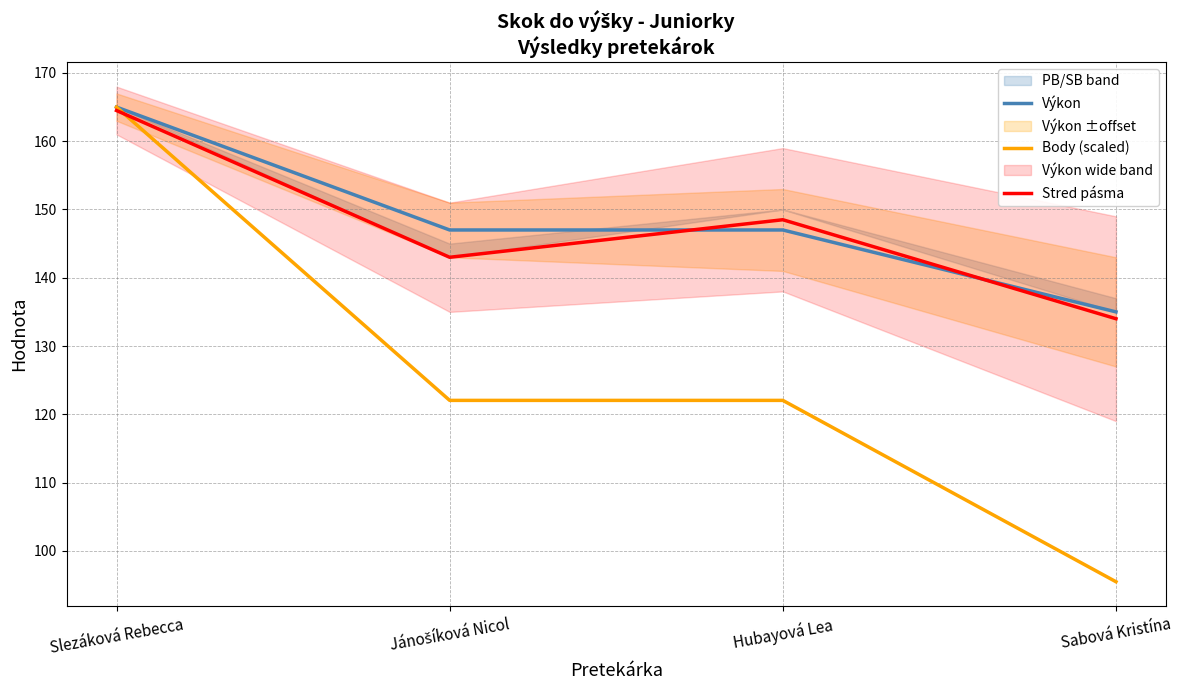

What is the label of the 2nd point from the left?

Jánošíková Nicol